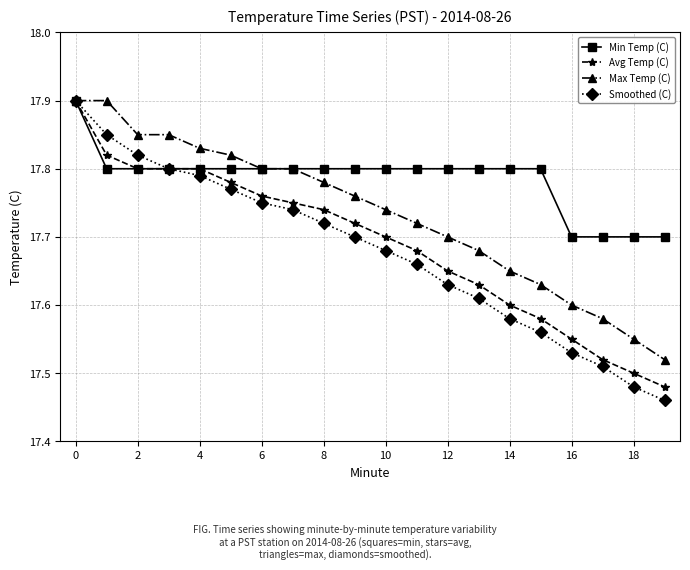

What are all the series names shown in the legend?

Min Temp (C), Avg Temp (C), Max Temp (C), Smoothed (C)